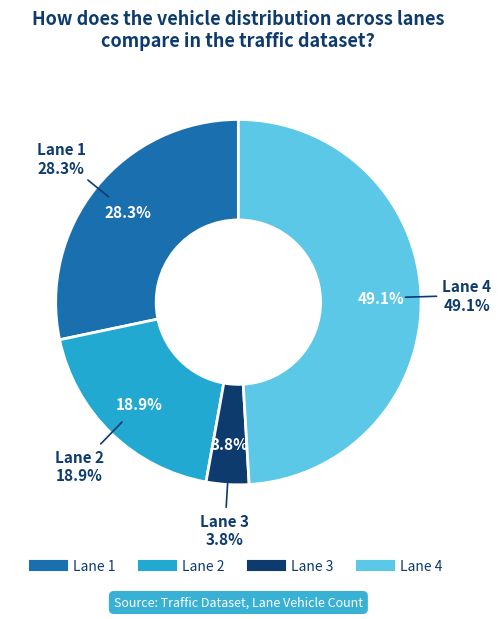

The Lane 2 slice represents 31% of the pie. True or false?

False